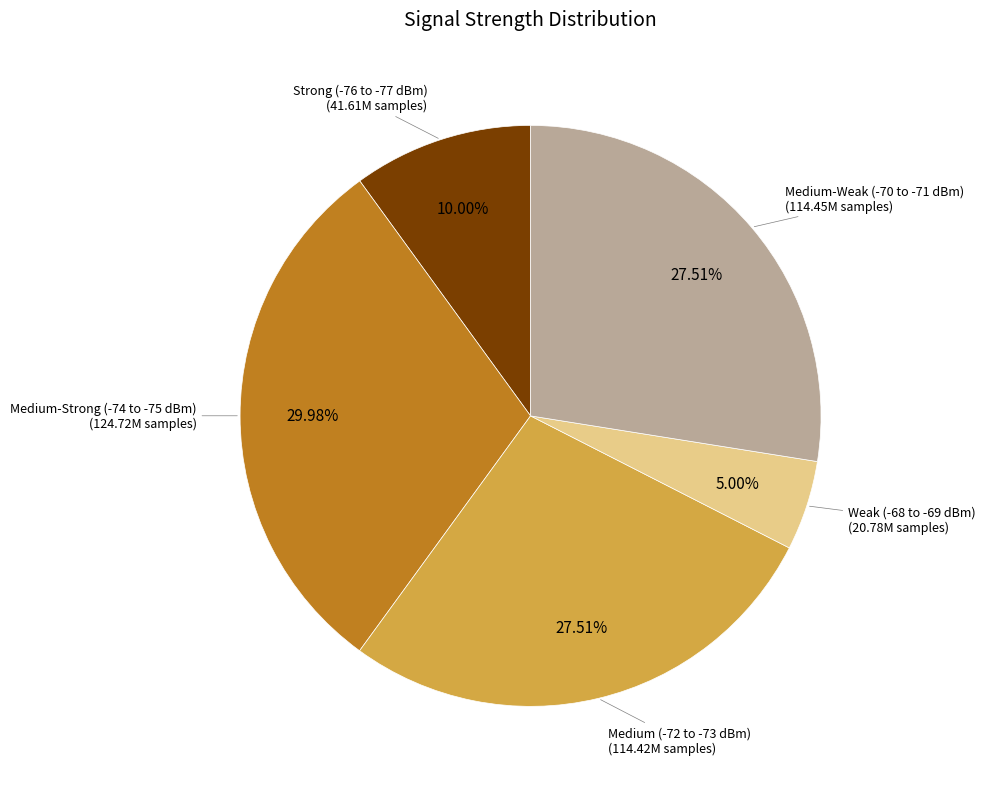

Does any single category account for the majority?

No